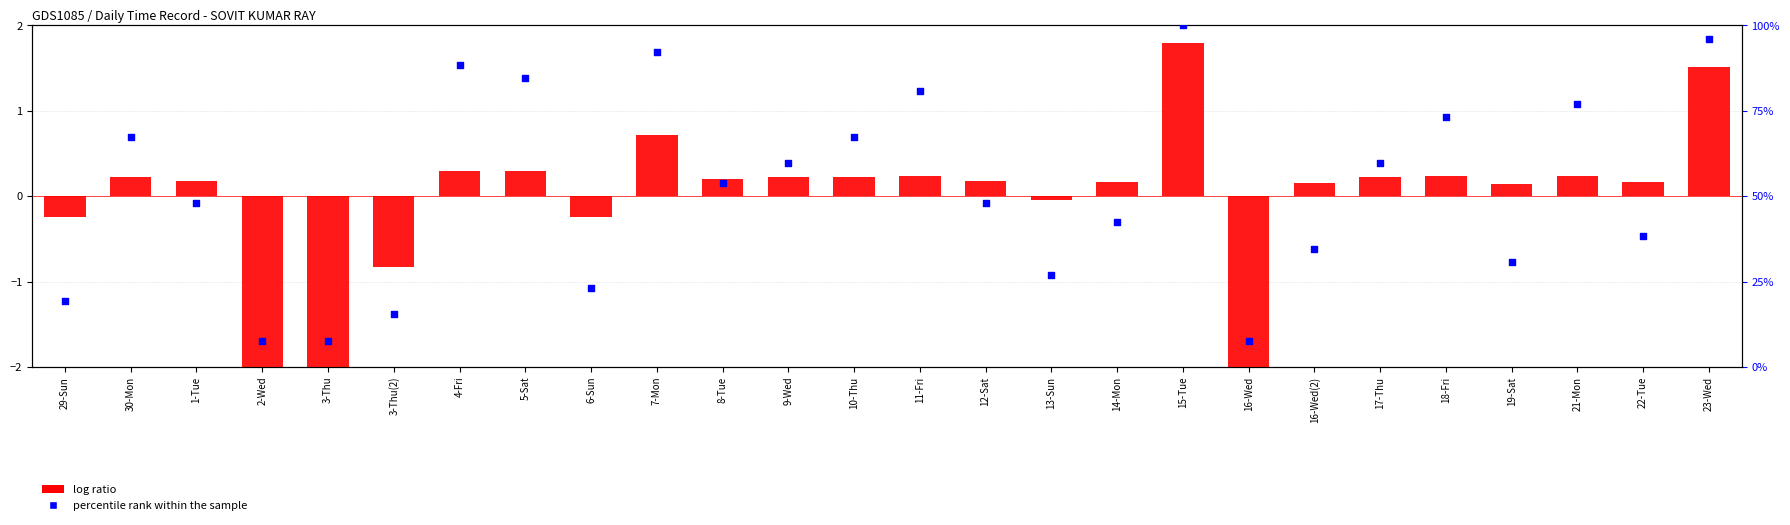

At how many categories does at least one series exceed 94?

2